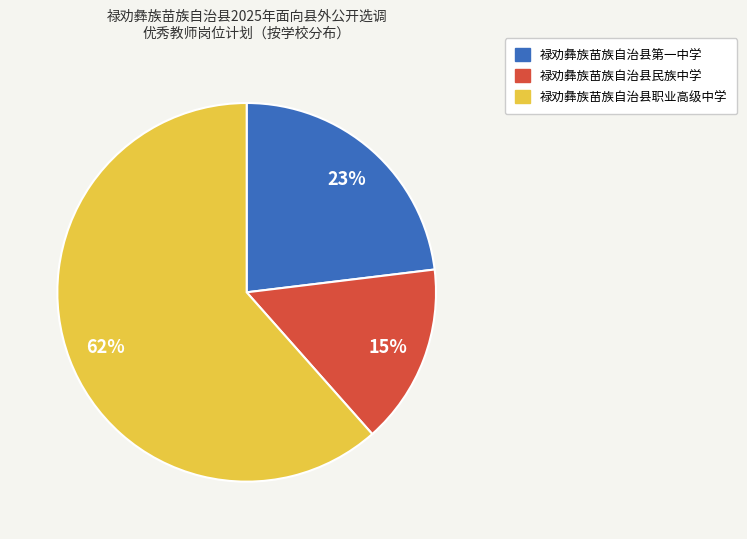

Is there a majority slice in this chart?

Yes